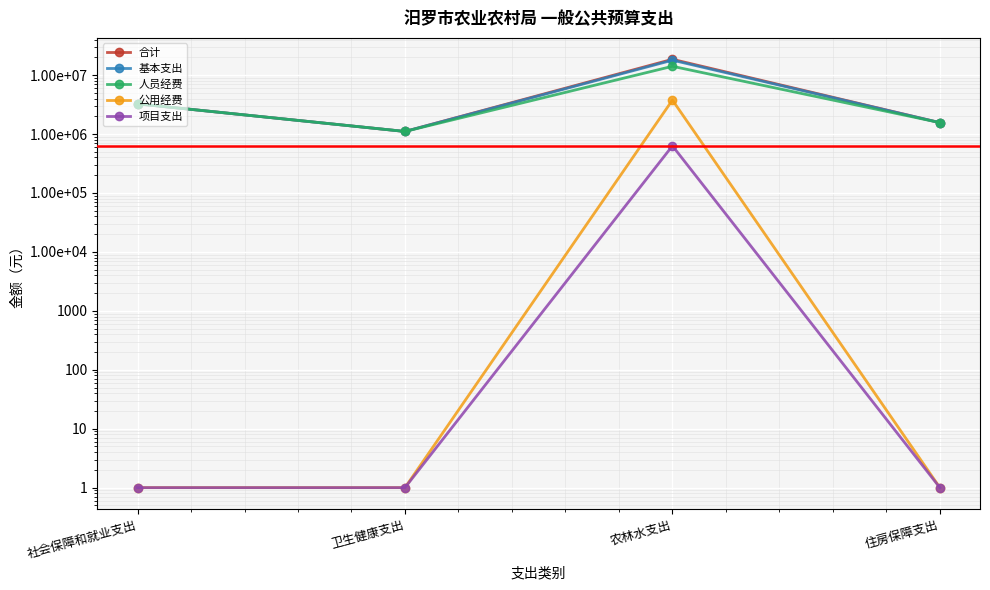

How many data points does each series have?

4